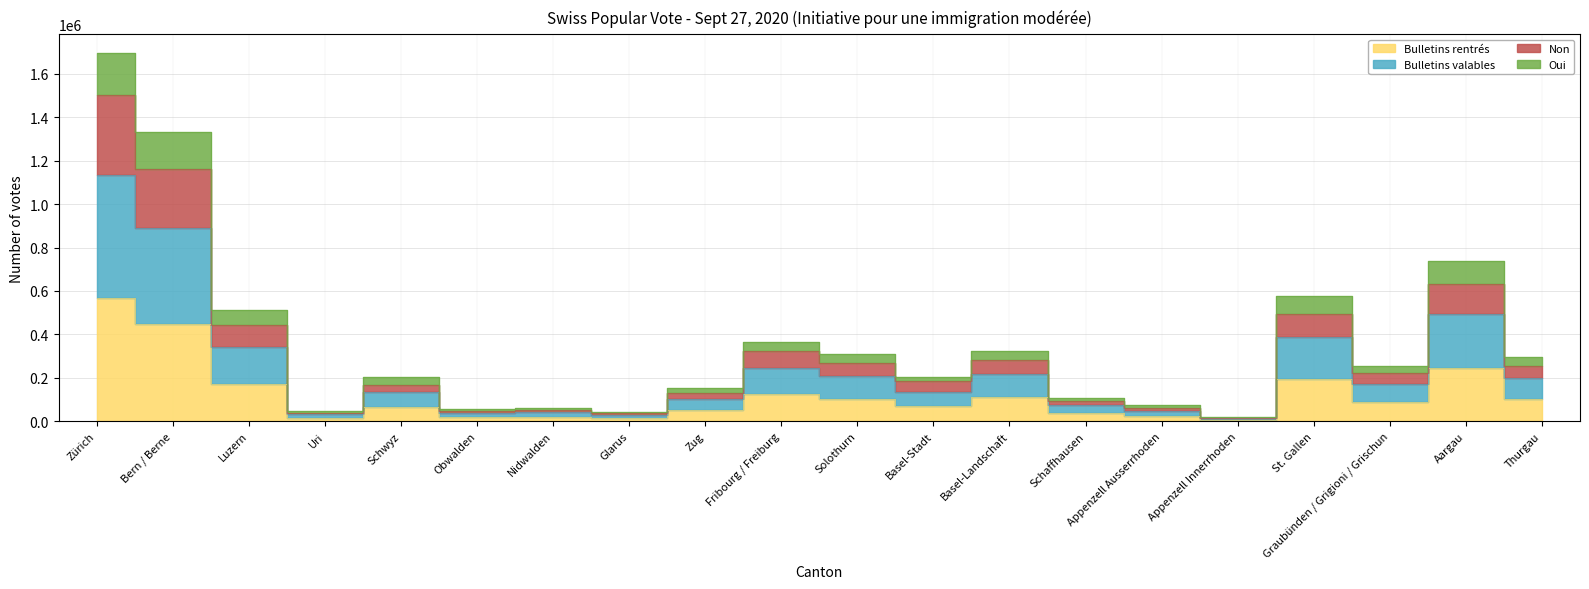

Does the chart display data point markers on the line(s)?

No